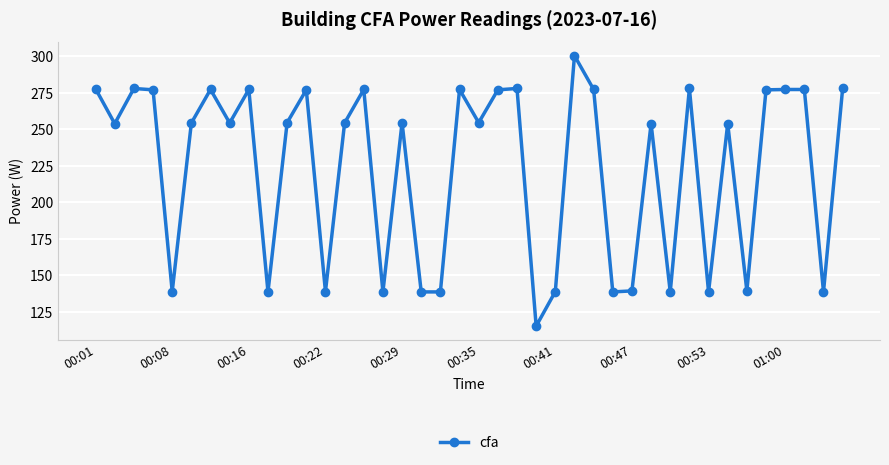

True or false: the data has more than 2 interior local peaks.

True